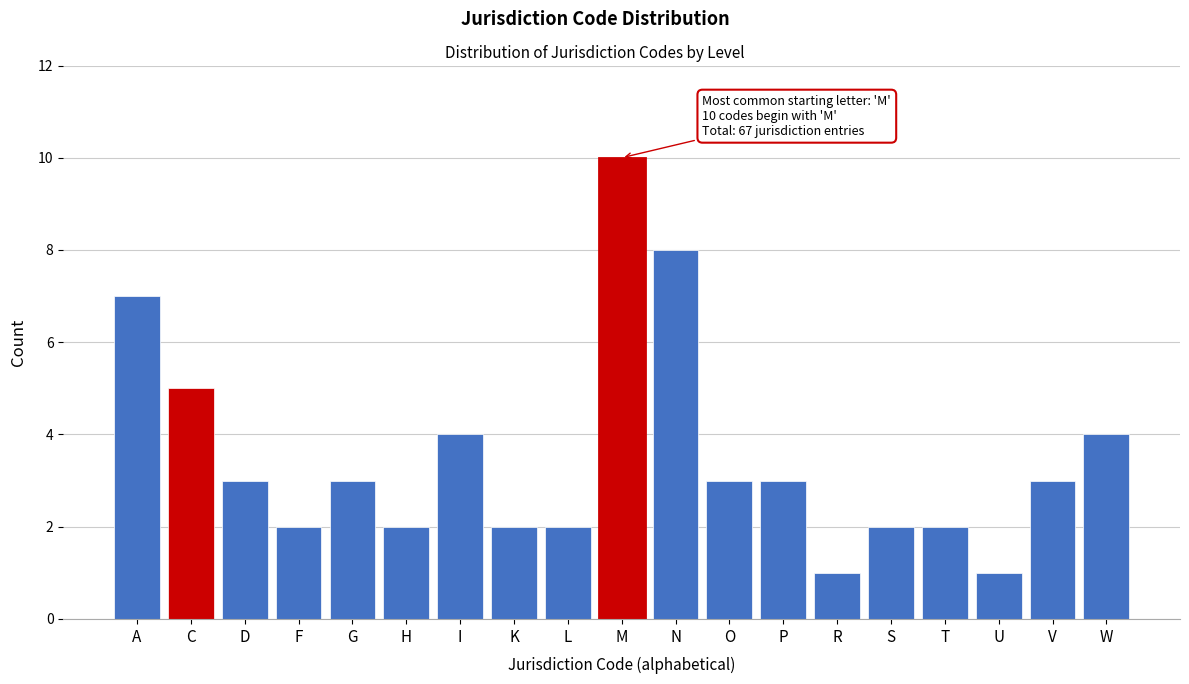

Reading left to right, list all the values displayed in this chart.

7	5	3	2	3	2	4	2	2	10	8	3	3	1	2	2	1	3	4